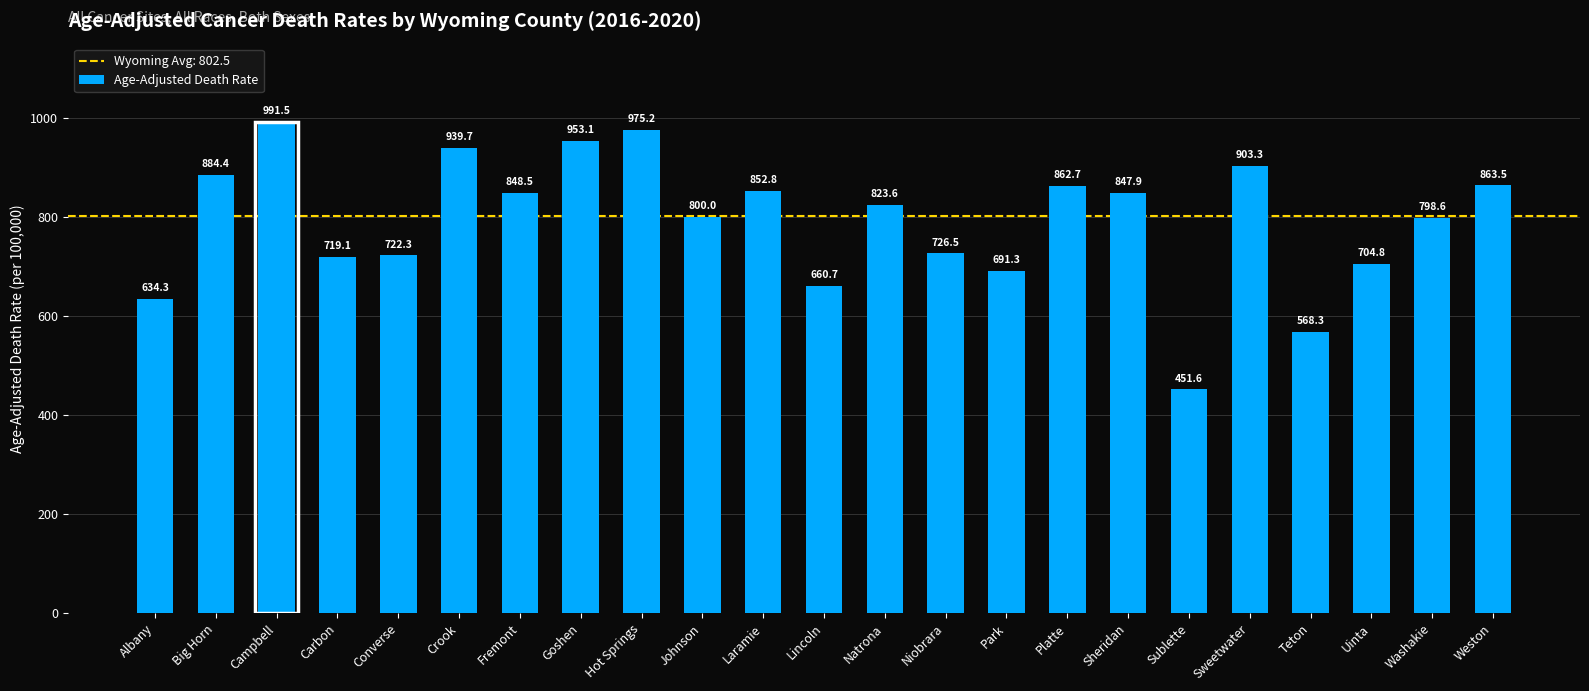

Is it true that the value at Washakie is 274.7?

False